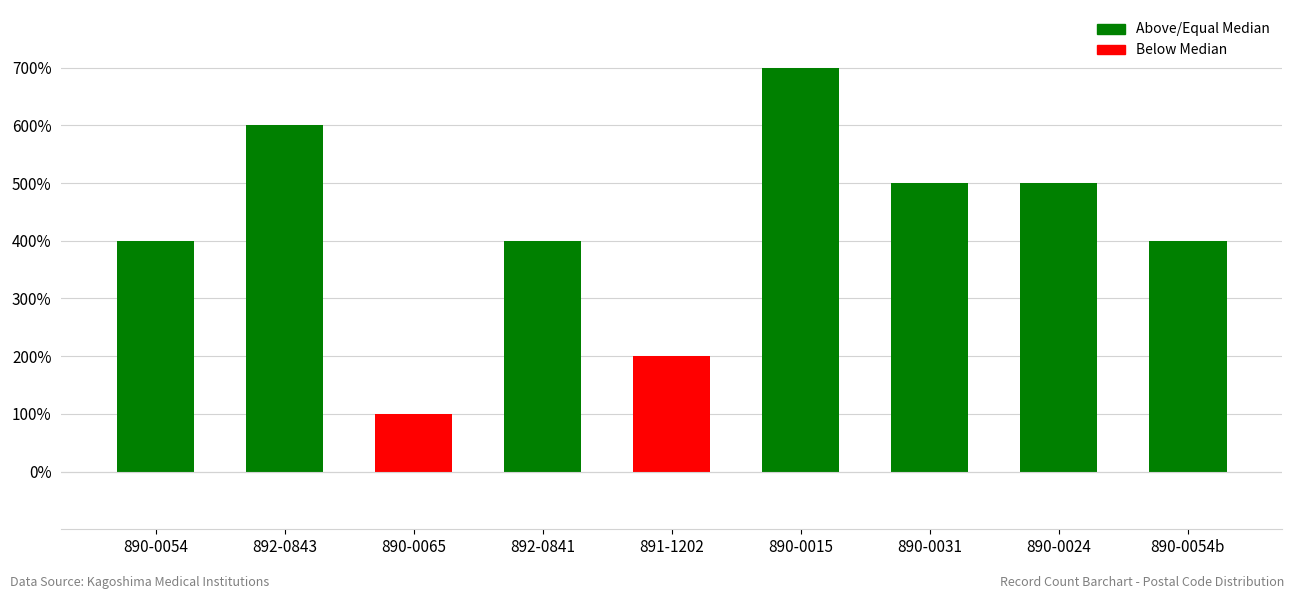

Which has a higher value, 892-0841 or 890-0024?

890-0024